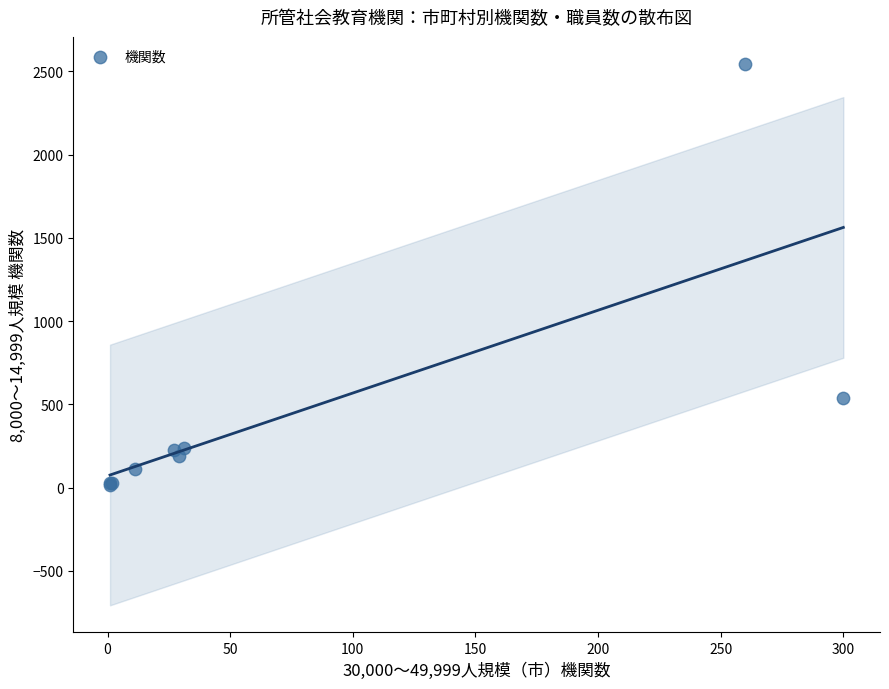

What Y value in the scatter plot is closest to 1281?

539